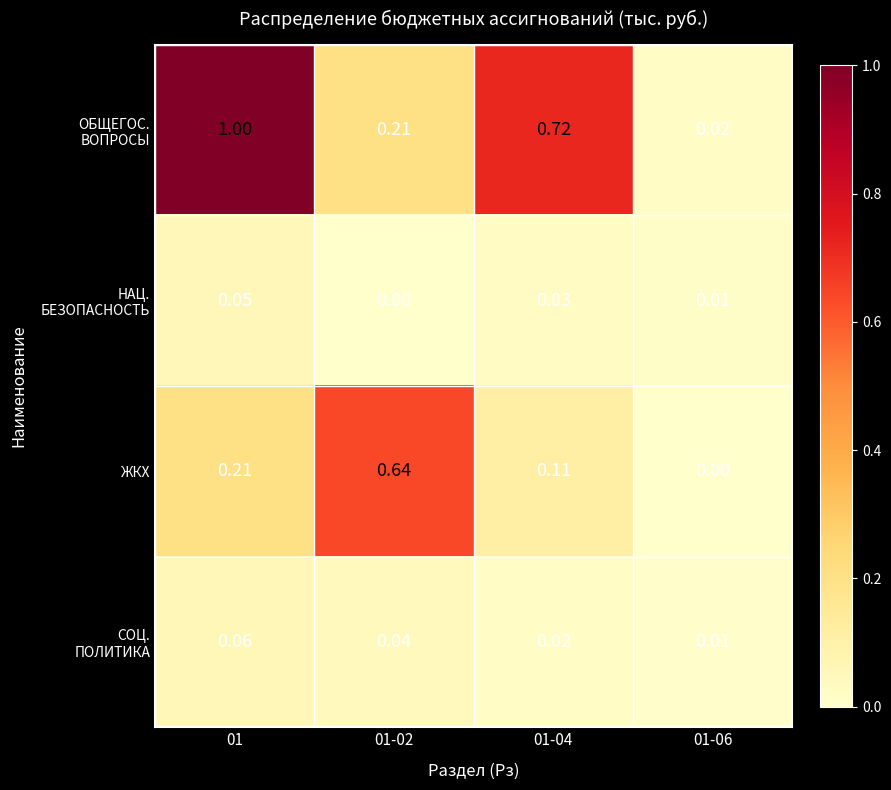

Which series changed the most between 01-02 and 01-06?

ЖКХ